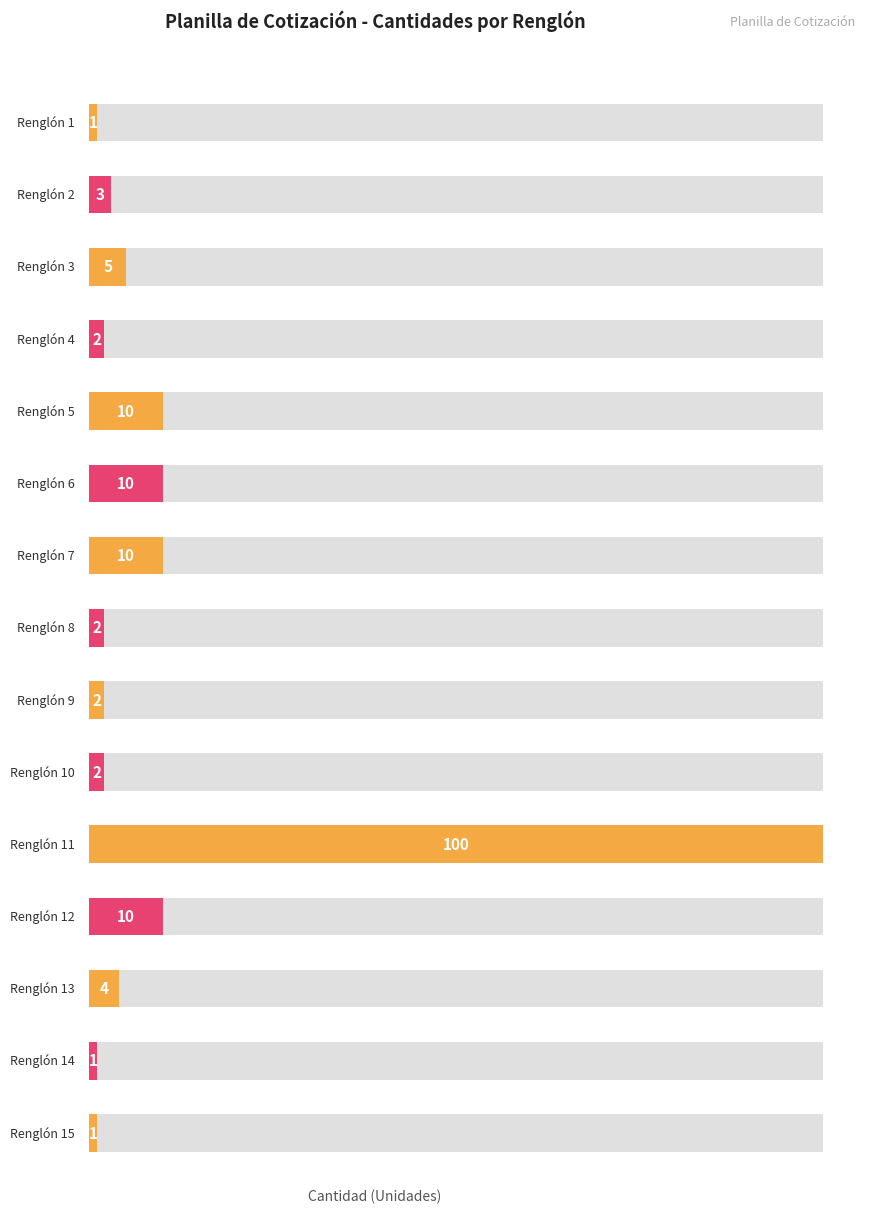

At which label does the data first exceed 3?

Renglón 3